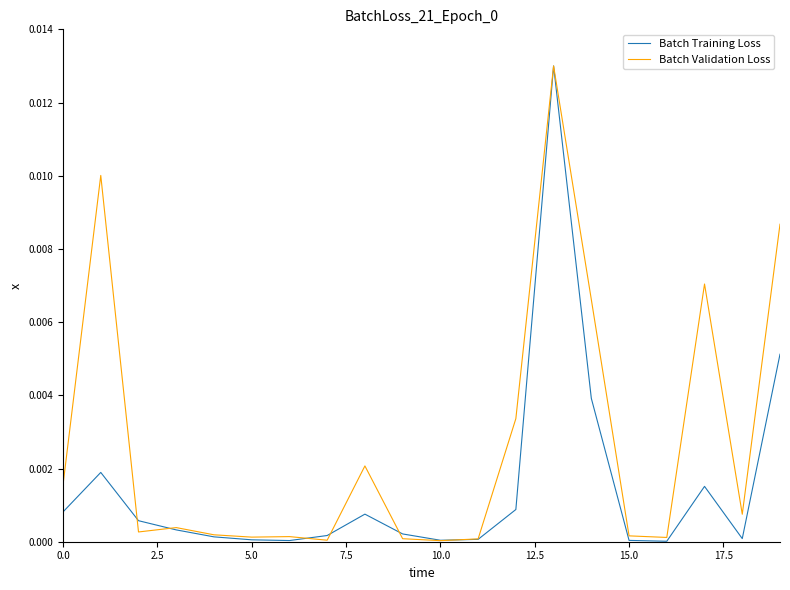

Which series has the largest total across all categories?

Batch Validation Loss